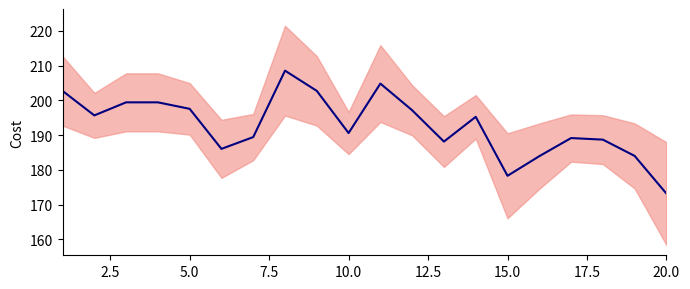

How many lines are shown in the chart?

1